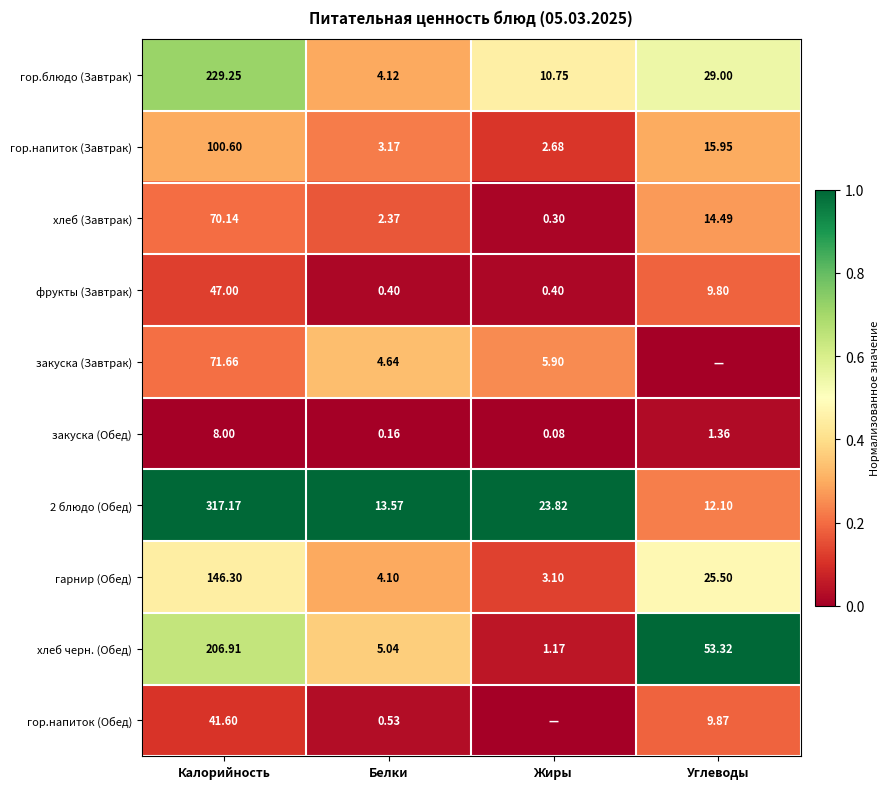

What is the total value across all series at Калорийность?

1238.6